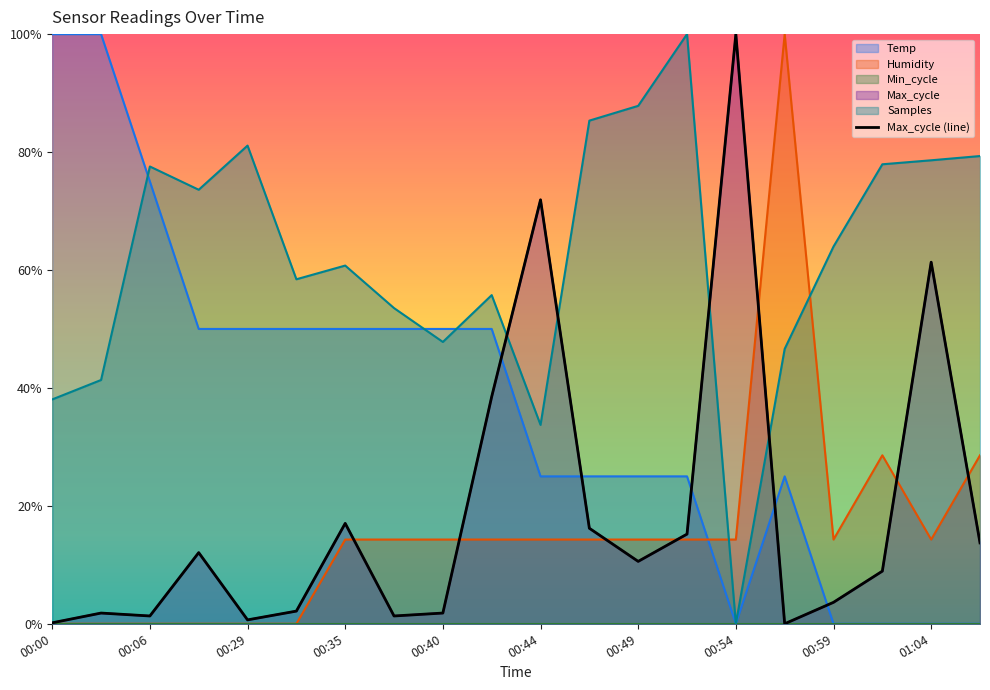

Is it true that Samples equals 0.2 at 01:04?

False